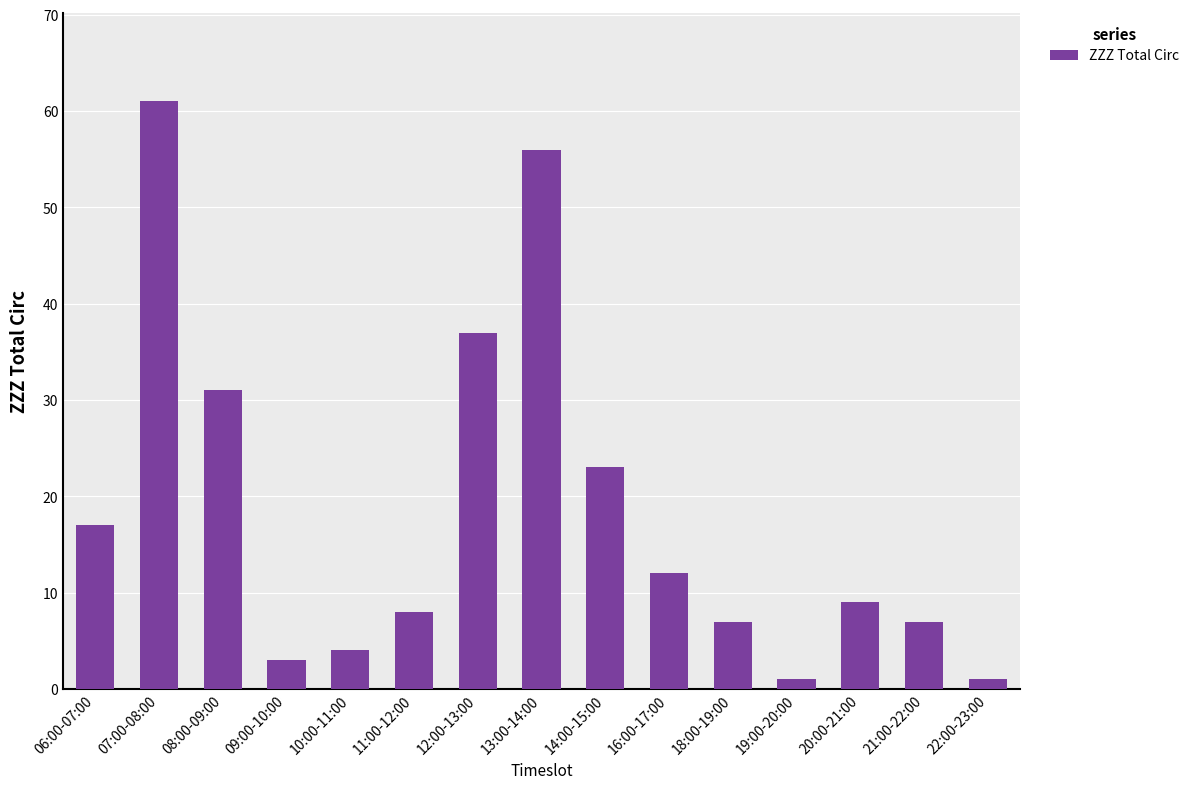

The chart shows a value of 3 at 09:00-10:00. True or false?

True